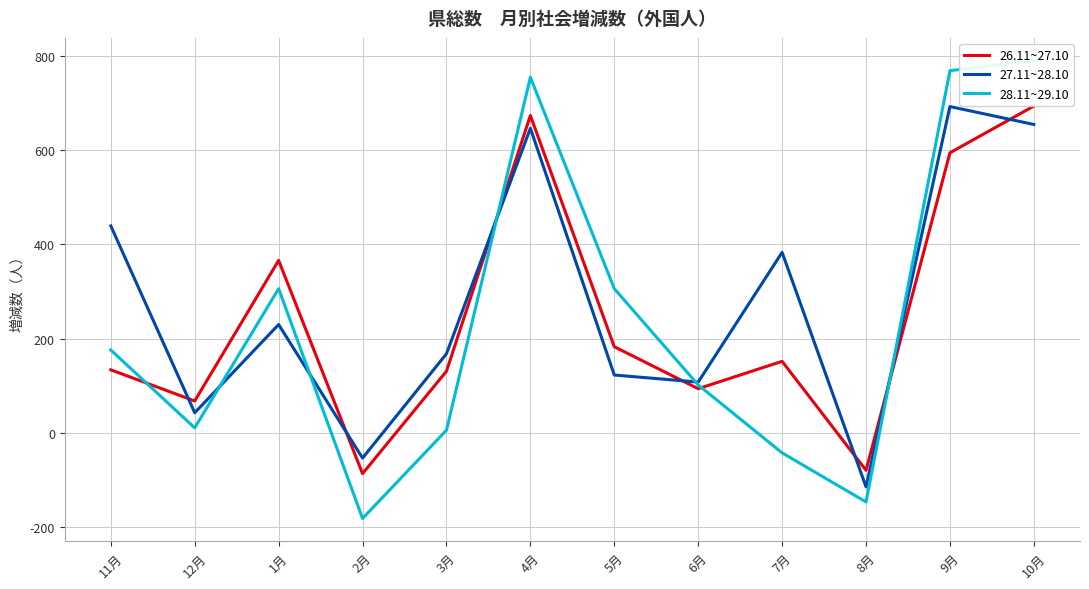

Between 4月 and 8月, which is larger?

4月